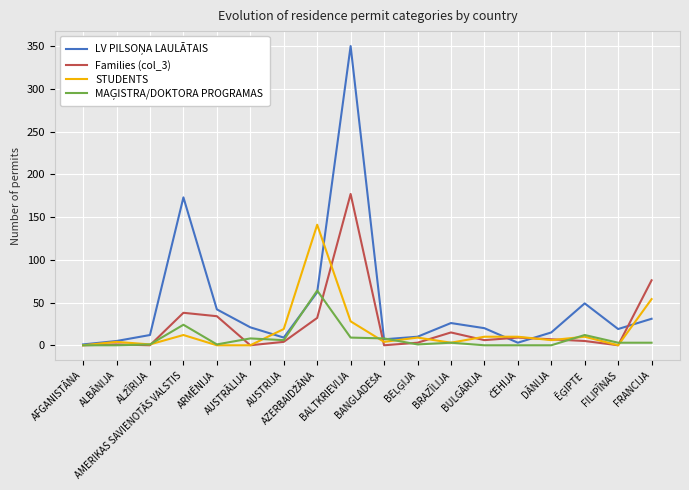

What is the spread (max minus min) of values at BULGĀRIJA?

20